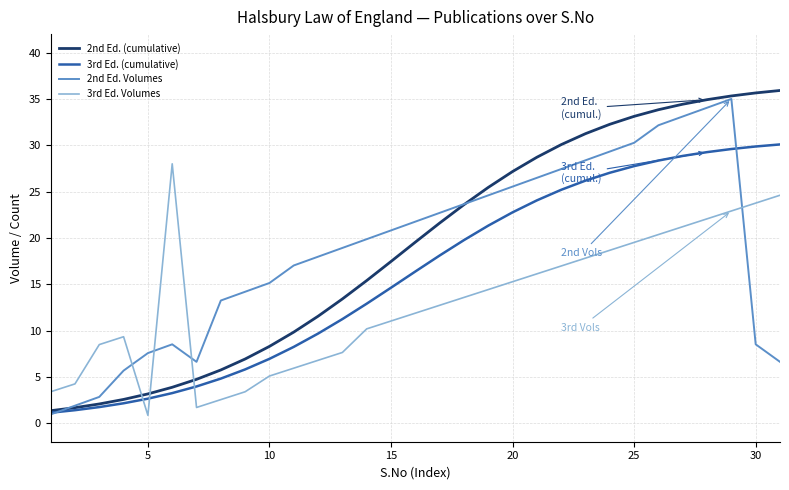

Which series has the widest spread of values?

2nd Ed. (cumulative)